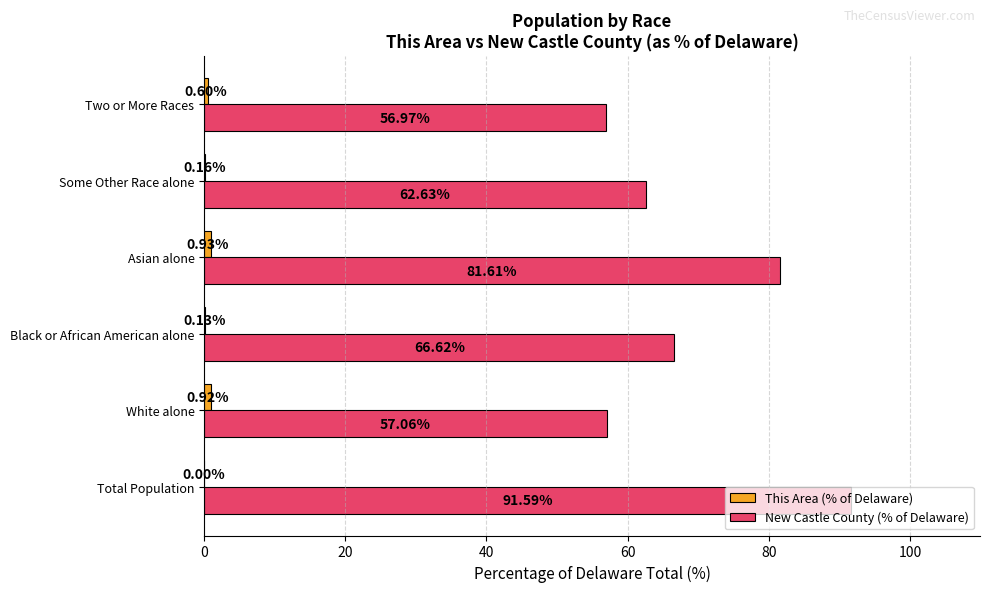

What is the total value across all series at Two or More Races?

57.6